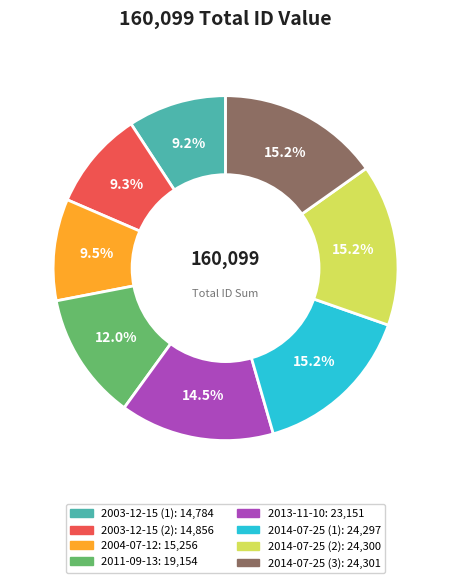

Is there a majority slice in this chart?

No